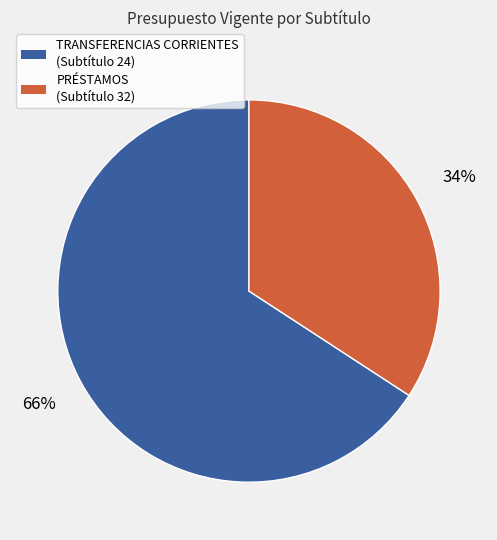

Is there any slice that represents more than half of the pie?

Yes